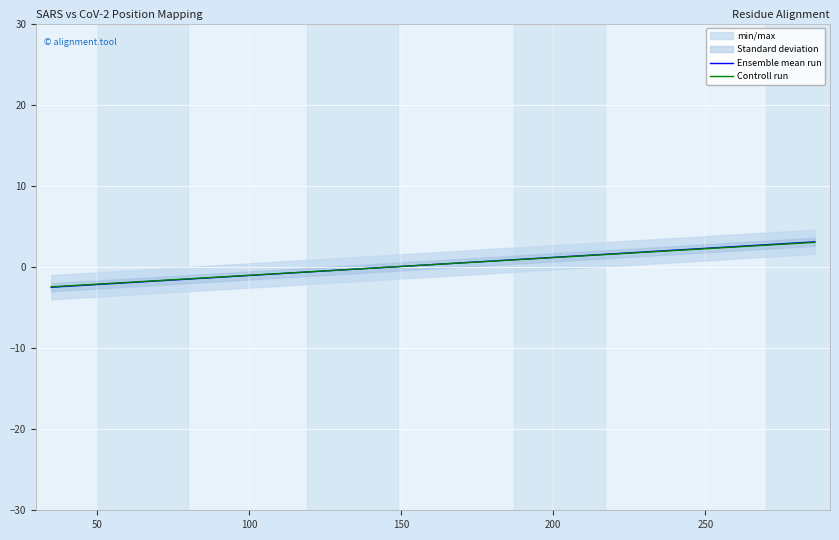

Is the value of Ensemble mean run at 11 greater than the value of Controll run at 300?

Yes